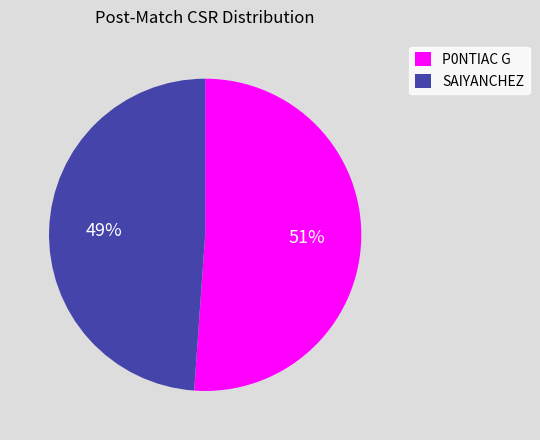

To the nearest percent, what is the difference between the largest and smallest slice percentages?

2%